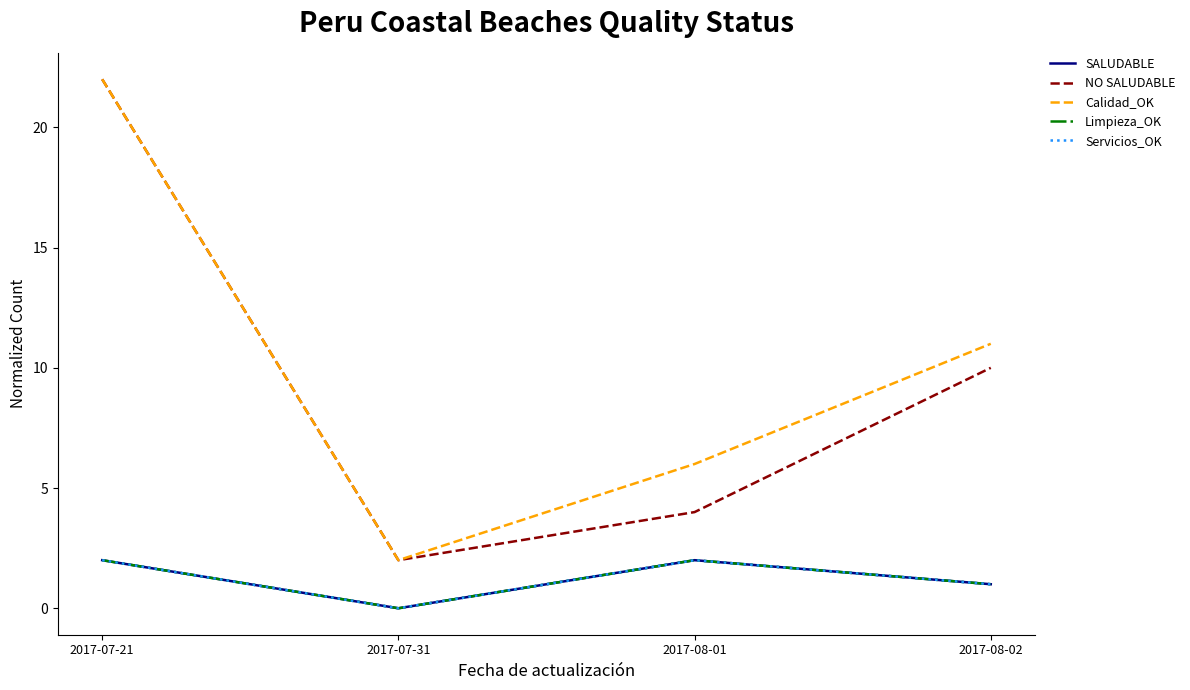

What is the total value across all series at 2017-08-01?

16